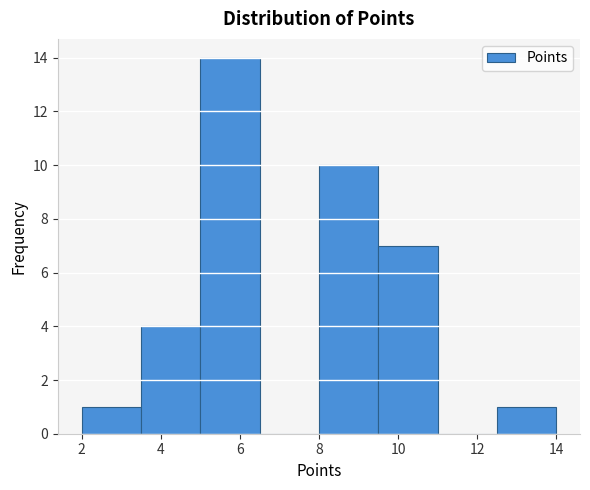

Reading left to right, transcribe this chart: for each bar, give the range it covers on the x-axis and its height. Neither the bar edges nor the heights are printed on the chart, so give them approximately, as read against the axes.

2.0 to 3.5: 1
3.5 to 5.0: 4
5.0 to 6.5: 14
6.5 to 8.0: 0
8.0 to 9.5: 10
9.5 to 11.0: 7
11.0 to 12.5: 0
12.5 to 14.0: 1